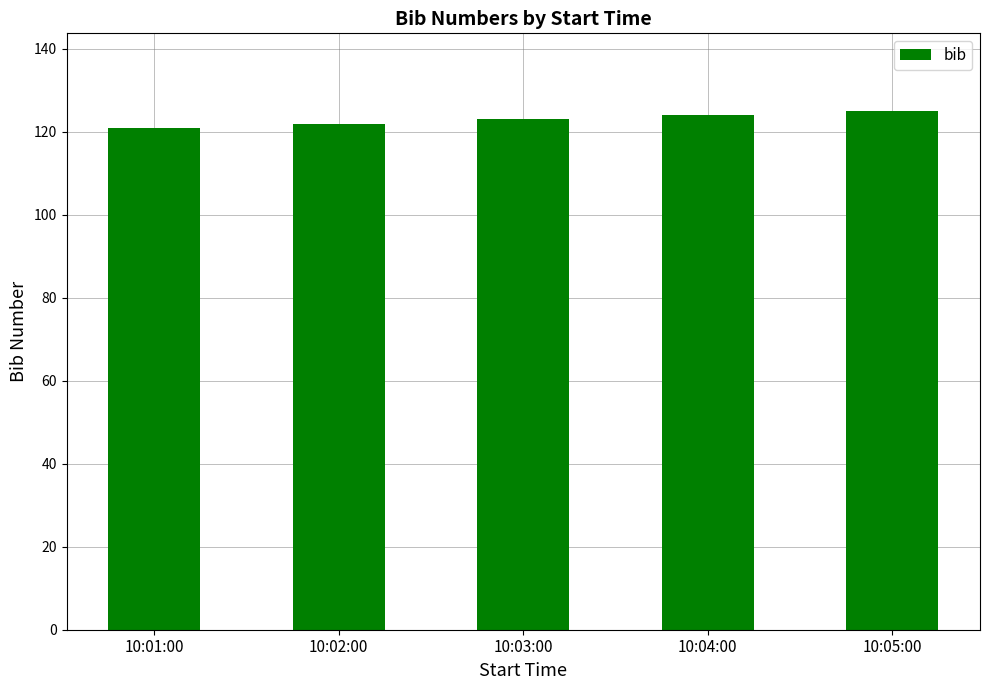

The chart shows a value of 123 at 10:03:00. True or false?

True